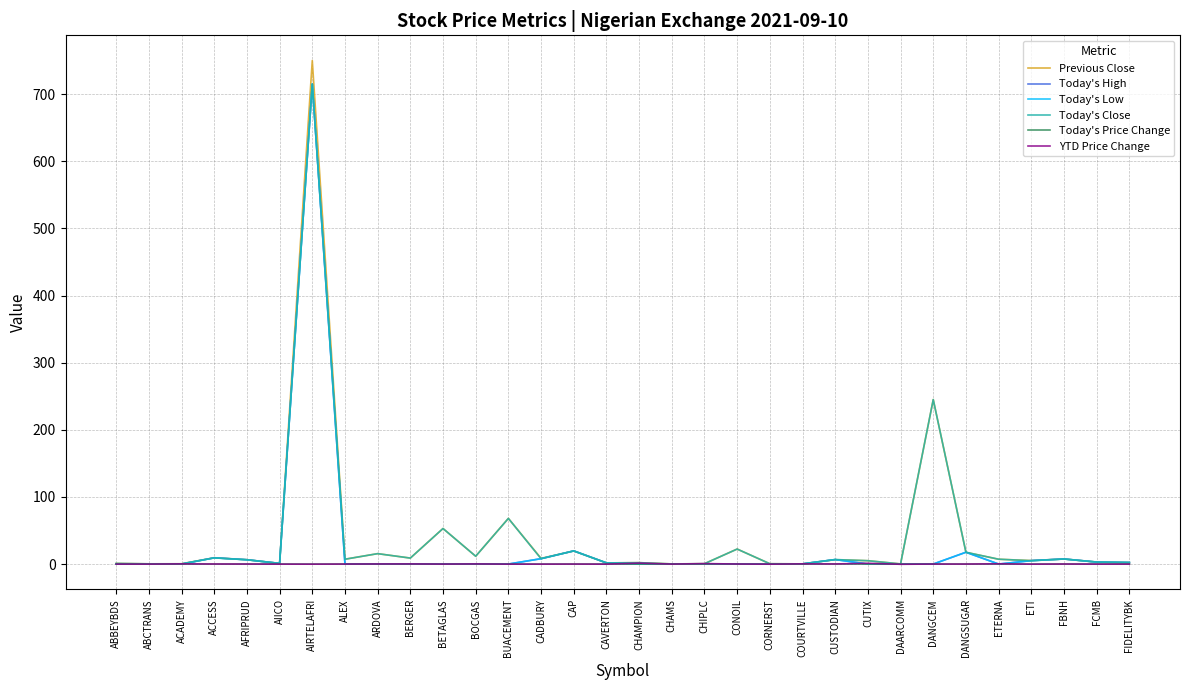

What is the sum of all Today's Price Change values?

-0.1